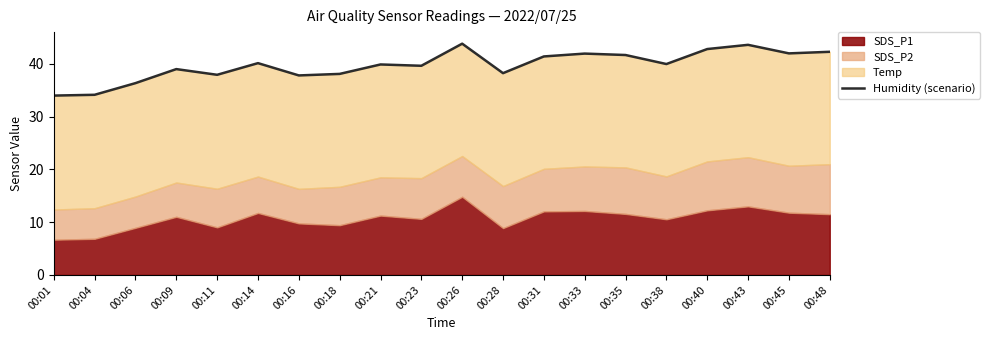

Reading right to left, what are all the values shown in this chart?

00:48=42.3	00:45=42.0	00:43=43.6	00:40=42.8	00:38=40.0	00:35=41.7	00:33=42.0	00:31=41.4	00:28=38.2	00:26=43.8	00:23=39.7	00:21=39.9	00:18=38.1	00:16=37.8	00:14=40.1	00:11=37.9	00:09=39.0	00:06=36.4	00:04=34.1	00:01=34.0